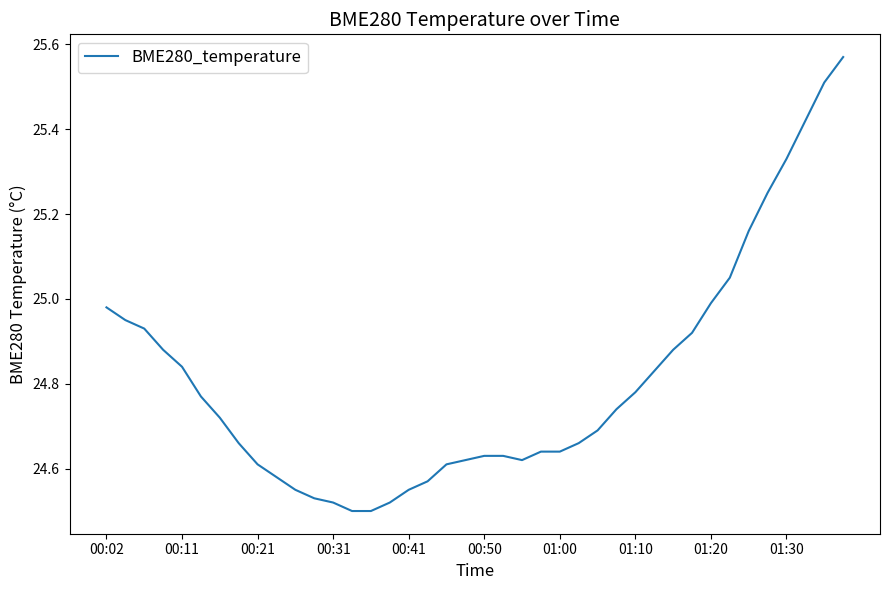

How many lines are shown in the chart?

1